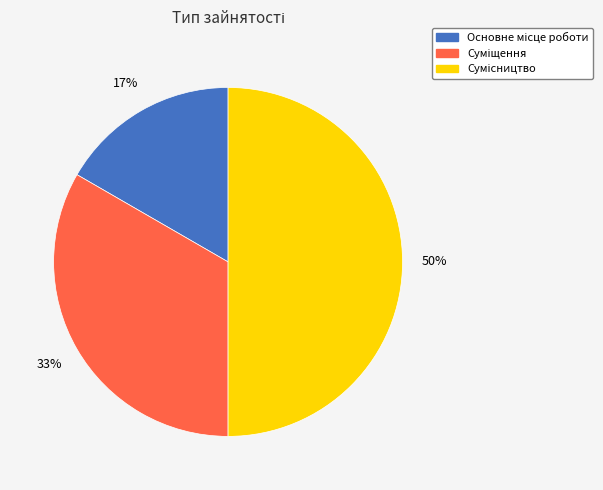

To the nearest percent, what is the difference between the largest and smallest slice percentages?

33%